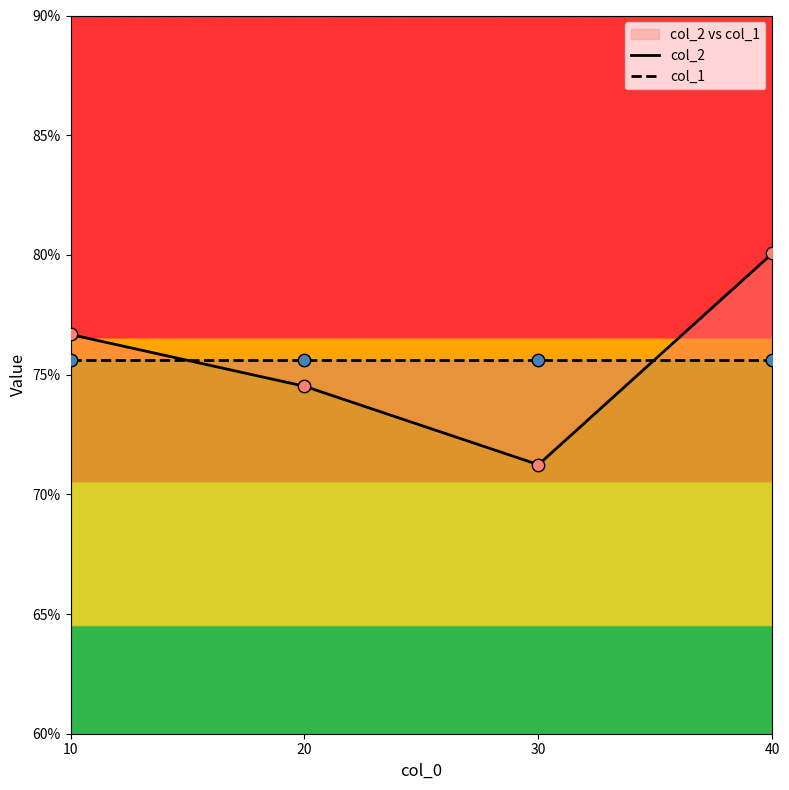

At how many categories does at least one series exceed 0?

4